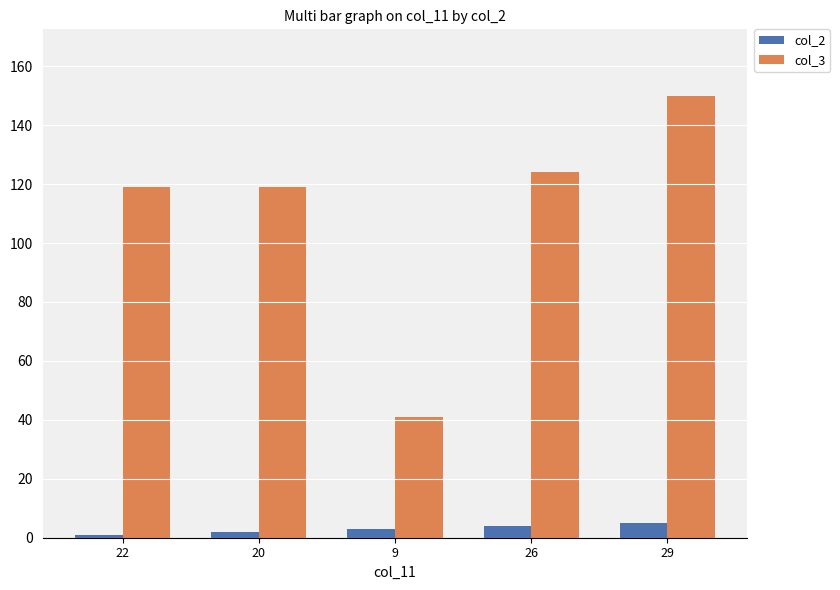

Reading left to right, extract all data points from this chart.

col_2: 1	2	3	4	5
col_3: 119	119	41	124	150